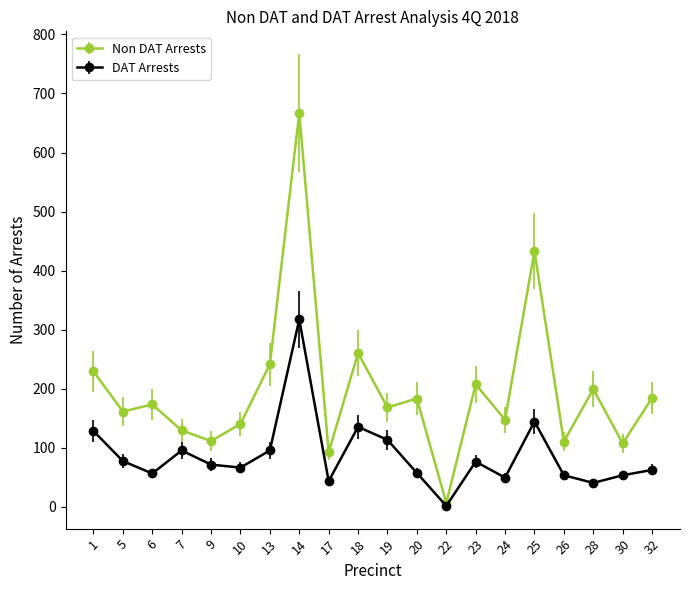

List the series in order of their overall mean, lowest first.

DAT Arrests, Non DAT Arrests